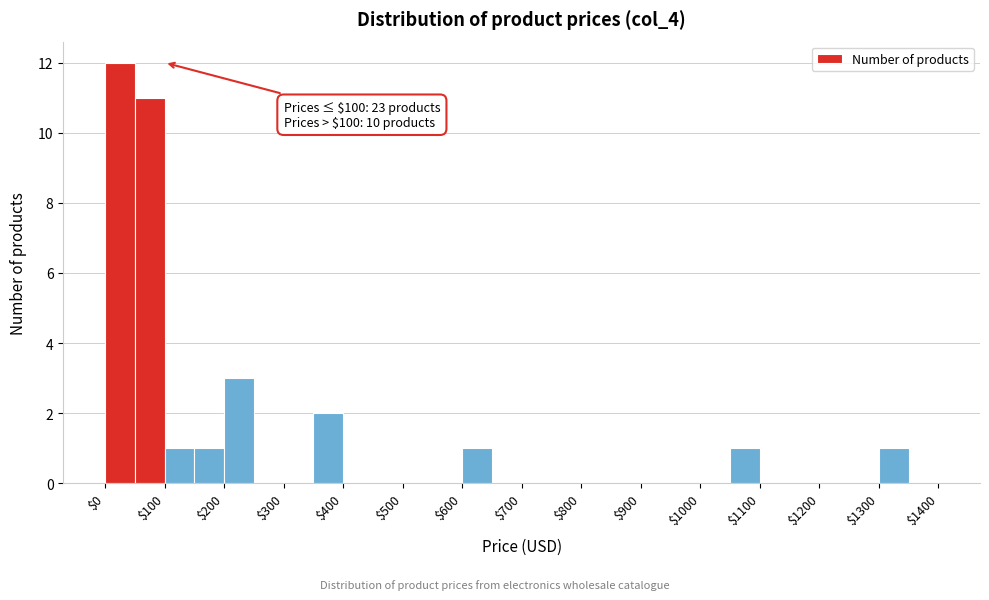

Over which range of the x-axis is the bar tallest?

0 to 50